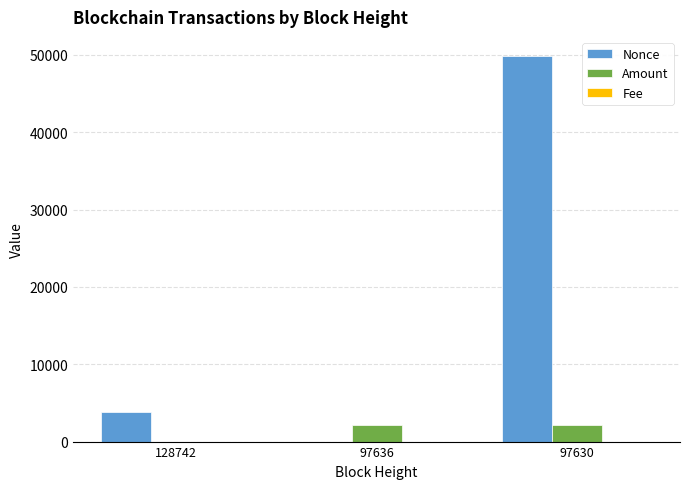

Are the bars grouped side by side (vs. stacked)?

Yes